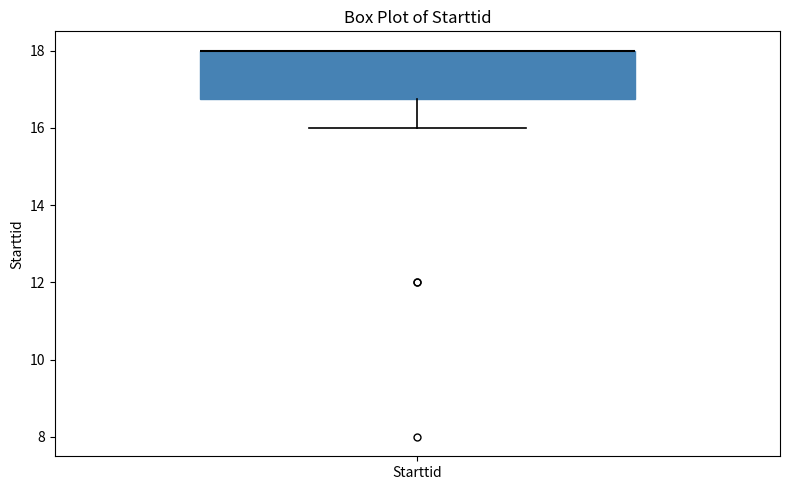

Where is the lower edge of the box for Starttid on the y-axis? The values are not printed on the chart, so give them approximately, as read against the axis.

16.8